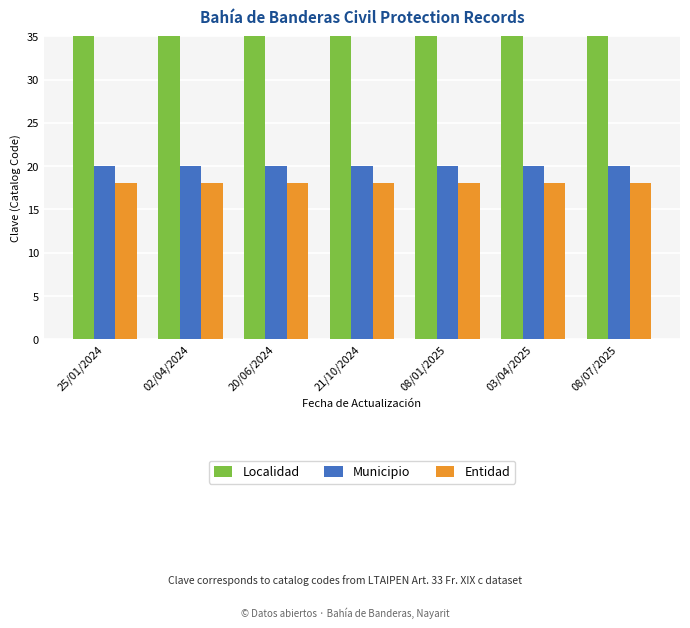

What is the difference between the highest and lowest values at 08/07/2025?

25